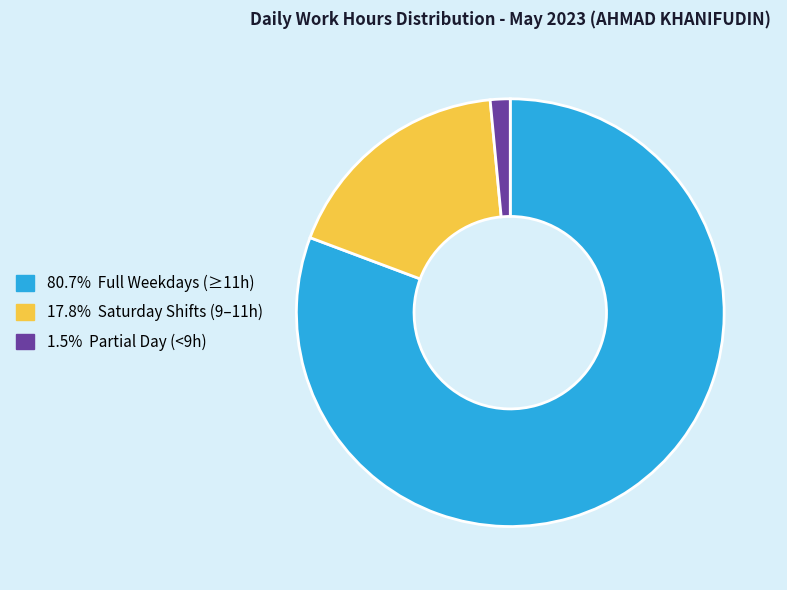

Is there any slice that represents more than half of the pie?

Yes